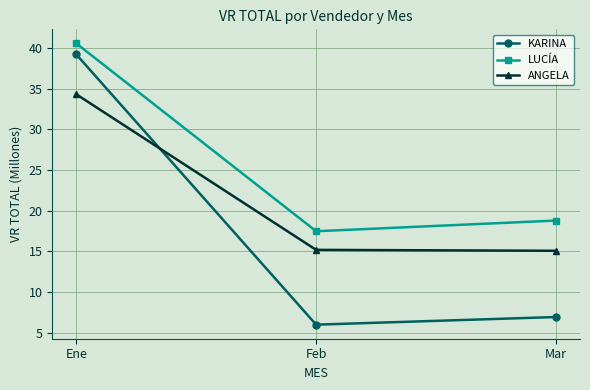

Is the value of KARINA at Ene greater than the value of ANGELA at Mar?

Yes